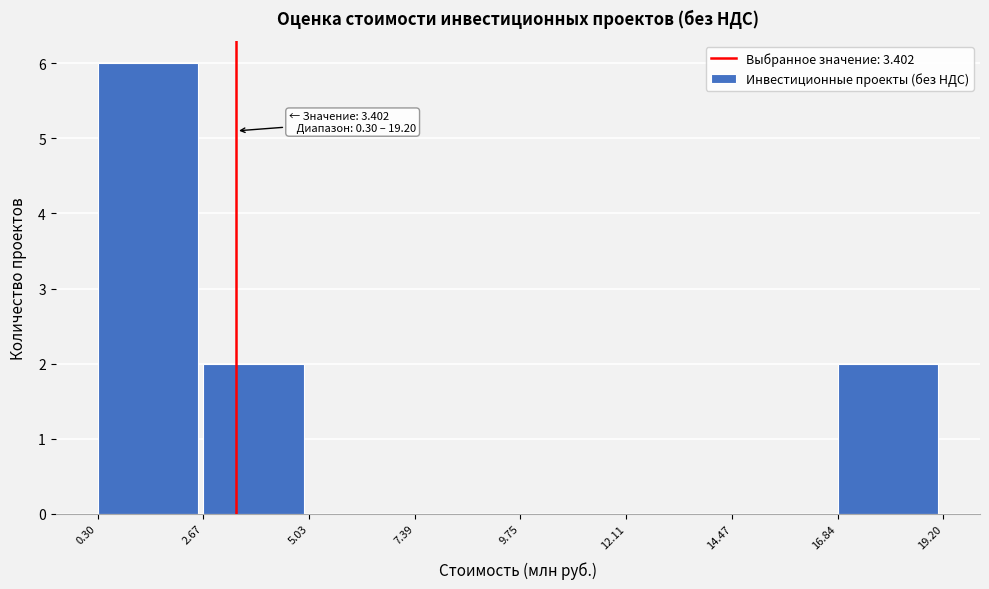

Over which range of the x-axis is the bar tallest?

0.30 to 2.67